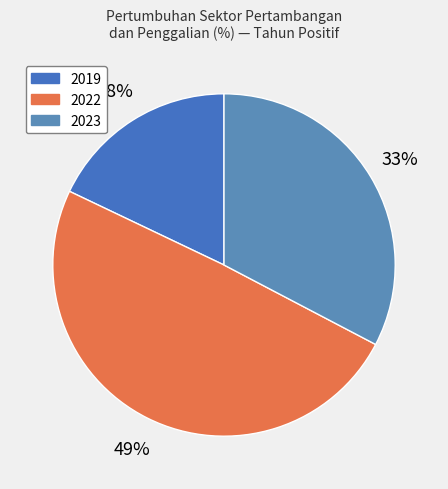

Count the number of slices in the pie.

3